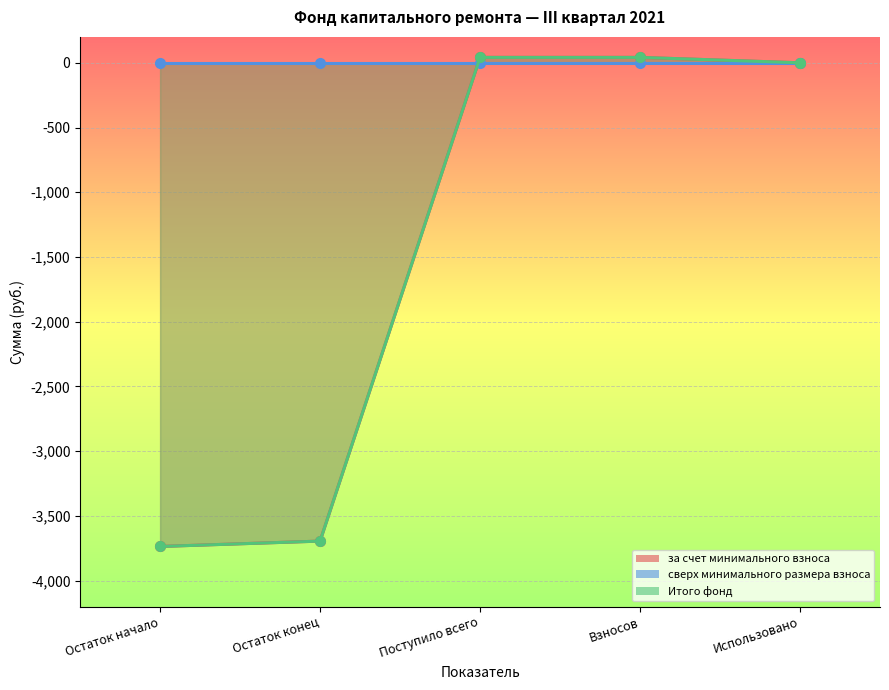

What is the label of the 2nd point from the left?

Остаток конец